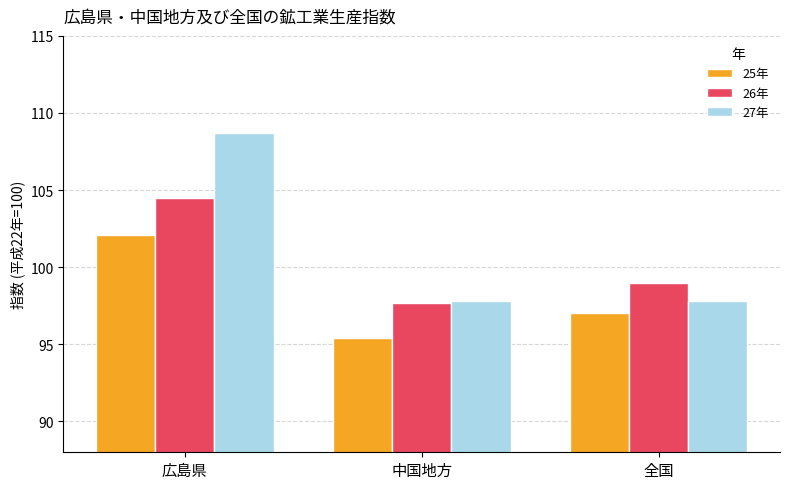

Reading left to right, list all the values displayed in this chart.

25年: 102.1	95.4	97.0
26年: 104.5	97.7	99.0
27年: 108.7	97.8	97.8